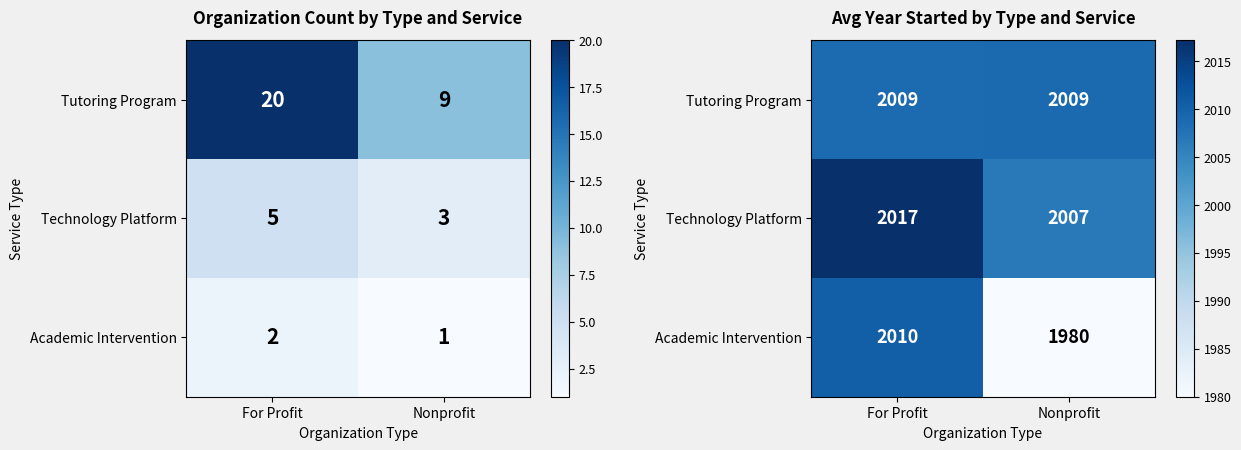

Where is Technology Platform nearest to the value 2011?

Nonprofit